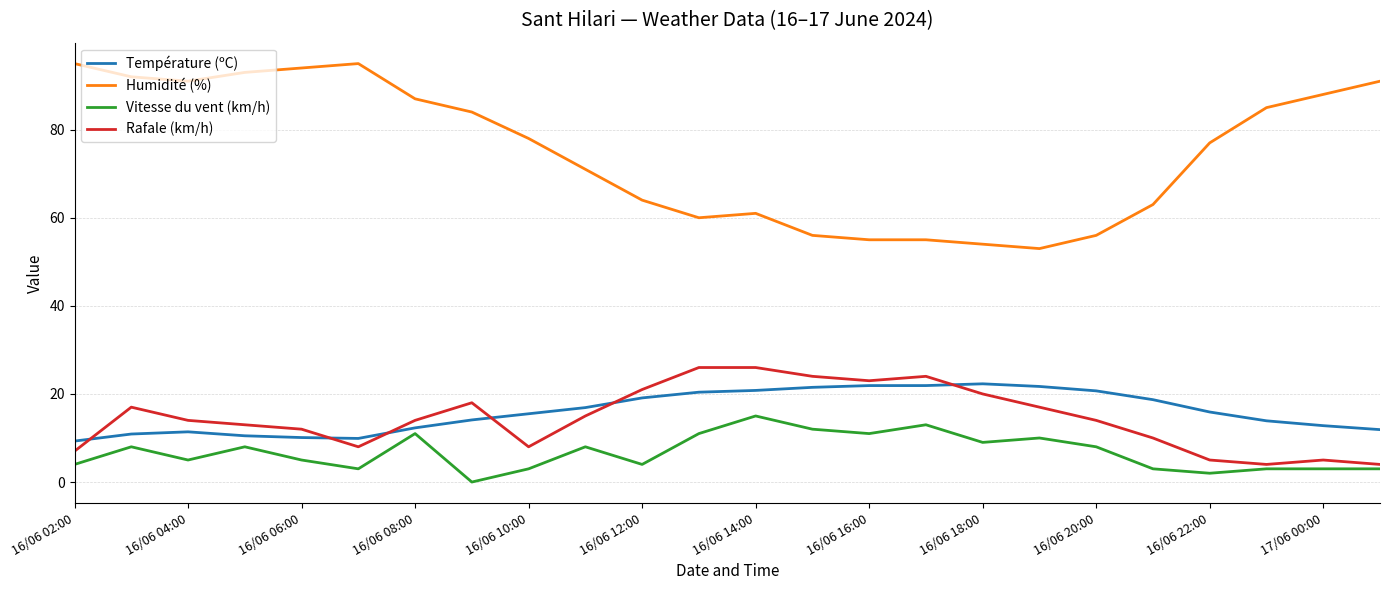

How many lines are shown in the chart?

4